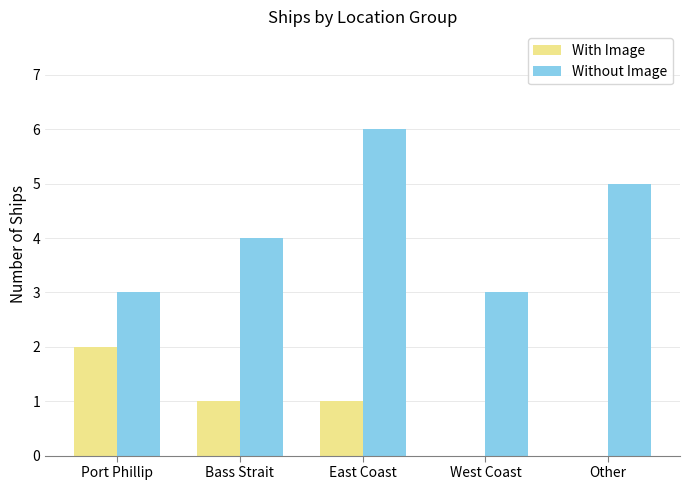

What is the sum of all With Image values?

4